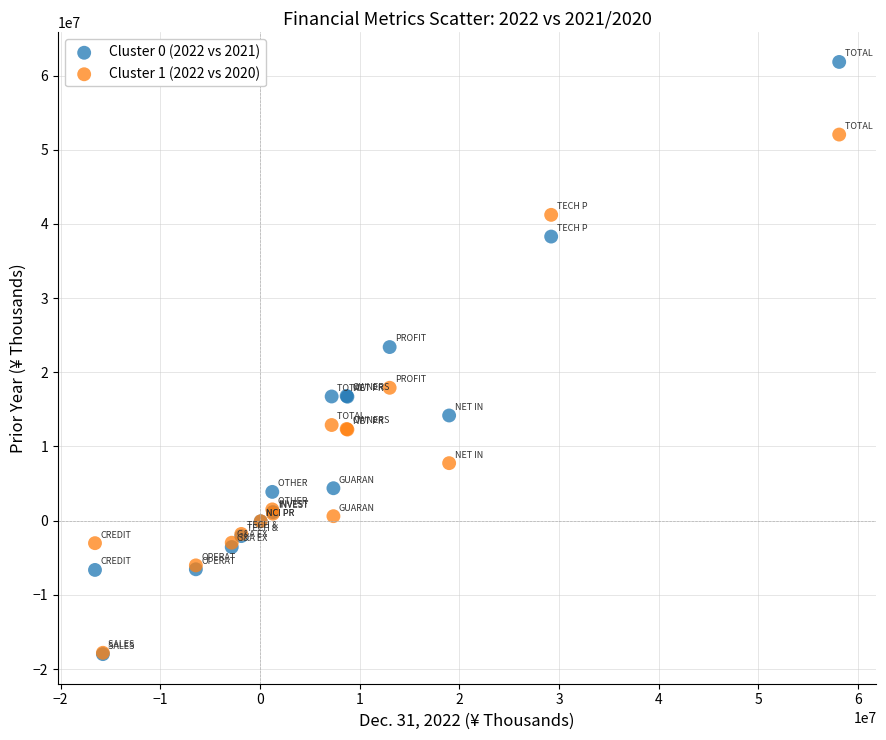

Across all series, what Y value is closest to 21920917?

23400178